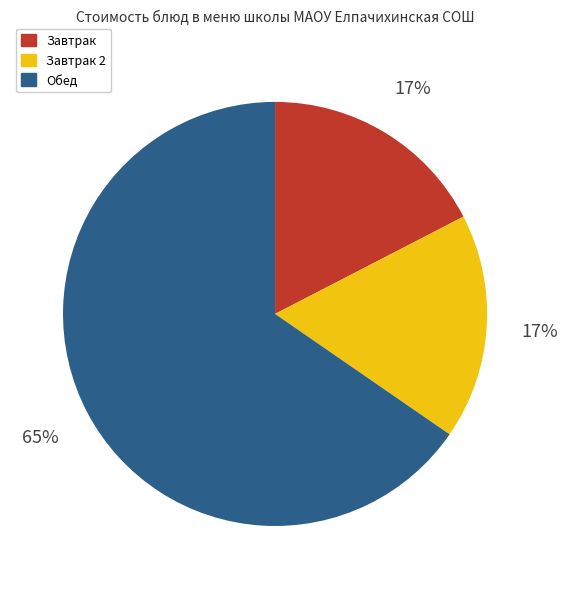

To the nearest percent, what is the difference between the largest and smallest slice percentages?

48%